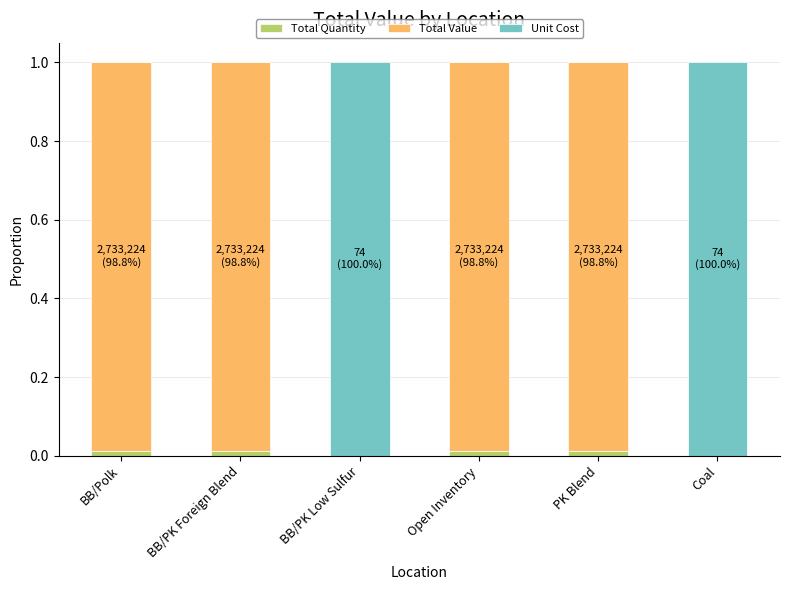

Are the bars grouped side by side (vs. stacked)?

No